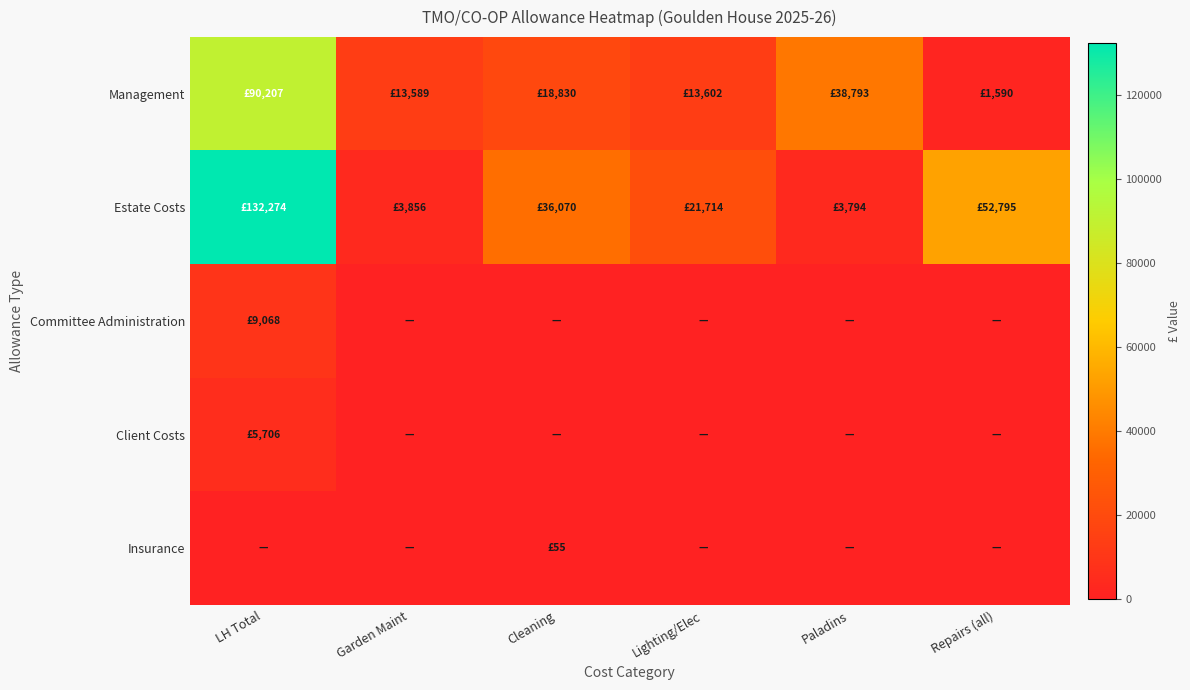

Which label corresponds to the largest value in the chart?

LH Total